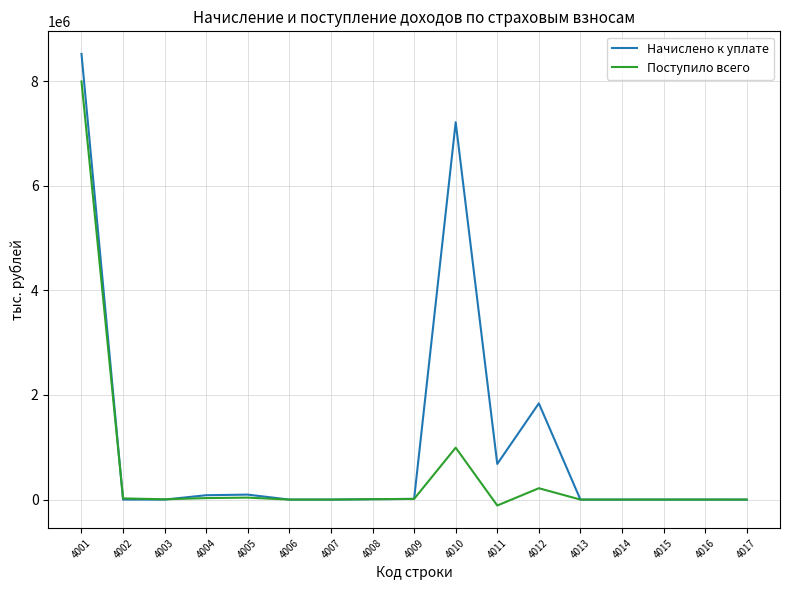

Count the number of data series in this chart.

2